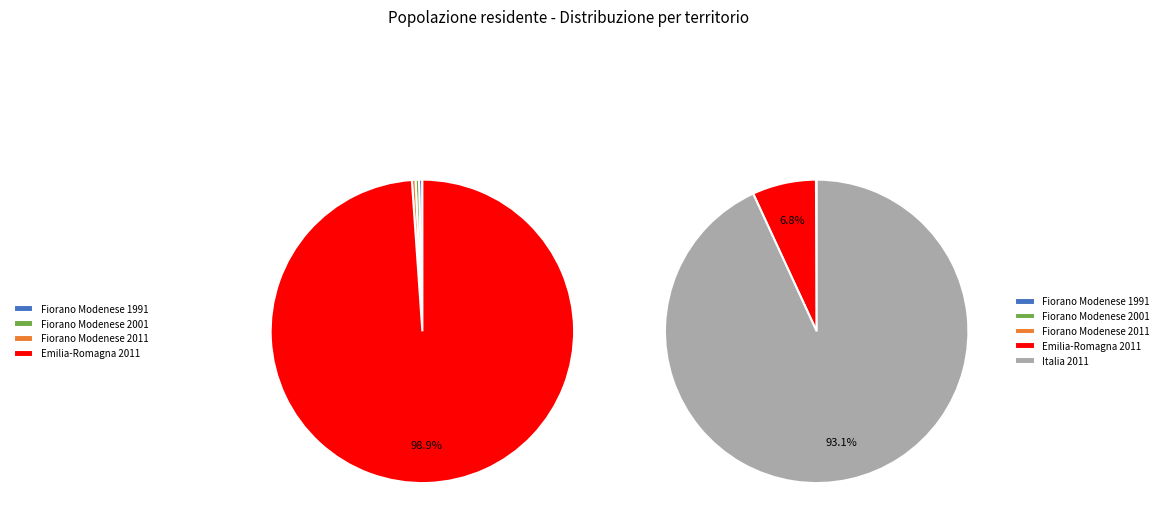

The Fiorano Modenese 2011 slice represents 0% of the pie. True or false?

True